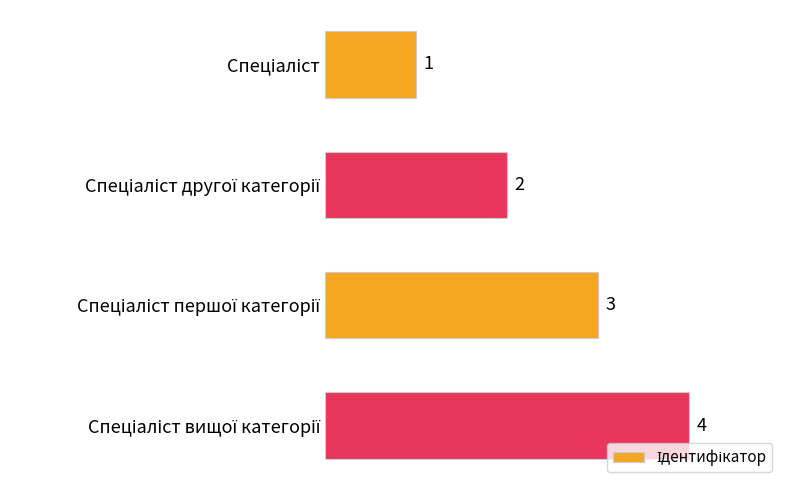

What is the greatest value displayed?

4